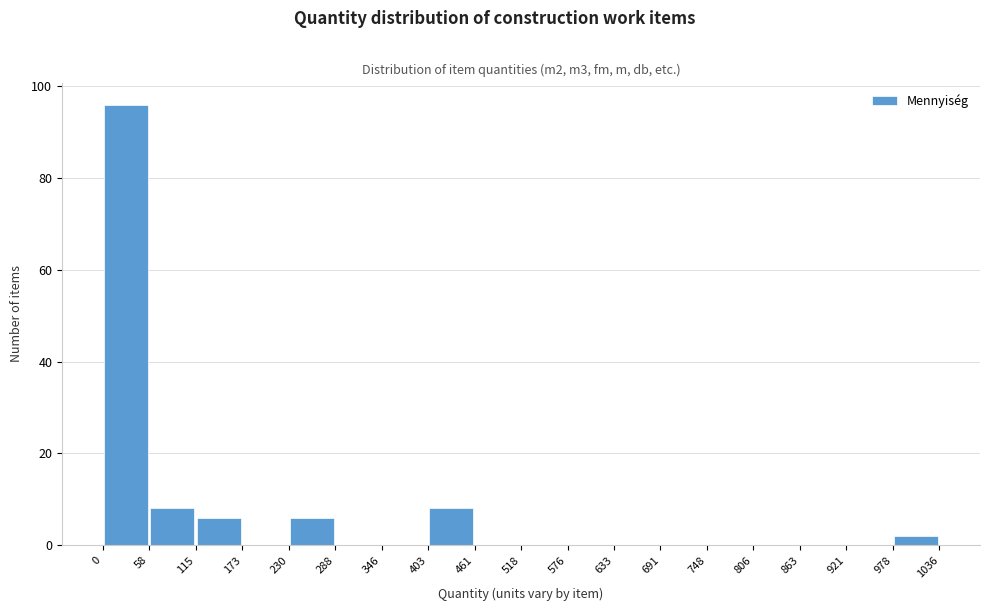

Reading left to right, transcribe this chart: for each bar, give the range it covers on the x-axis and its height. The values are not printed on the chart, so give them approximately, as read against the axis.

0 to 58: 96
58 to 115: 8
115 to 173: 6
173 to 230: 0
230 to 288: 6
288 to 346: 0
346 to 403: 0
403 to 461: 8
461 to 518: 0
518 to 576: 0
576 to 633: 0
633 to 691: 0
691 to 748: 0
748 to 806: 0
806 to 863: 0
863 to 921: 0
921 to 978: 0
978 to 1036: 2